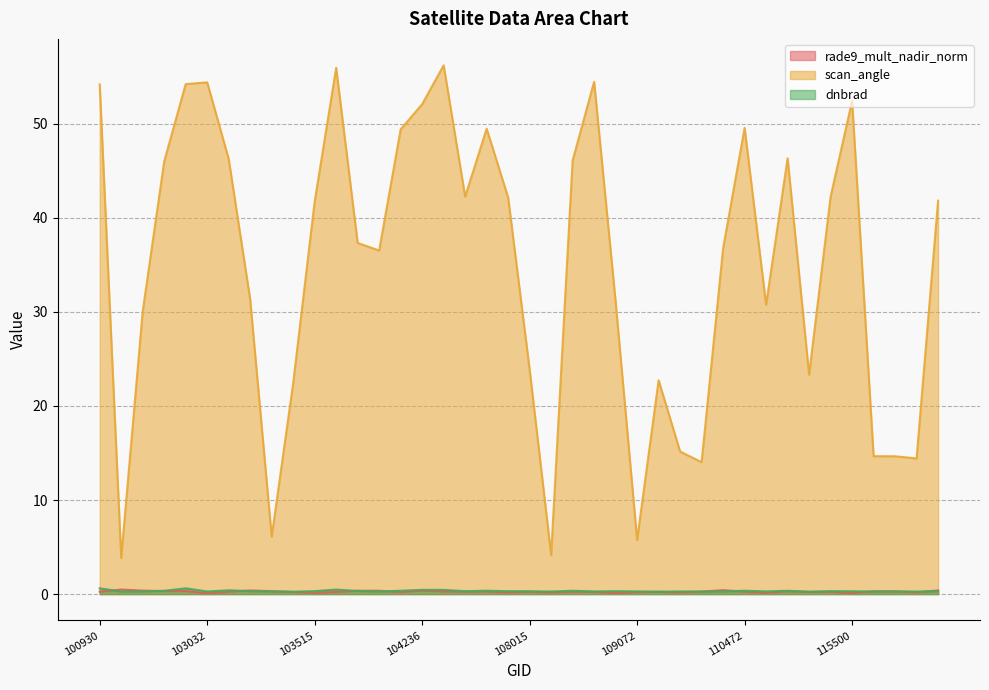

At which category is the sum across all series the highest?

104346